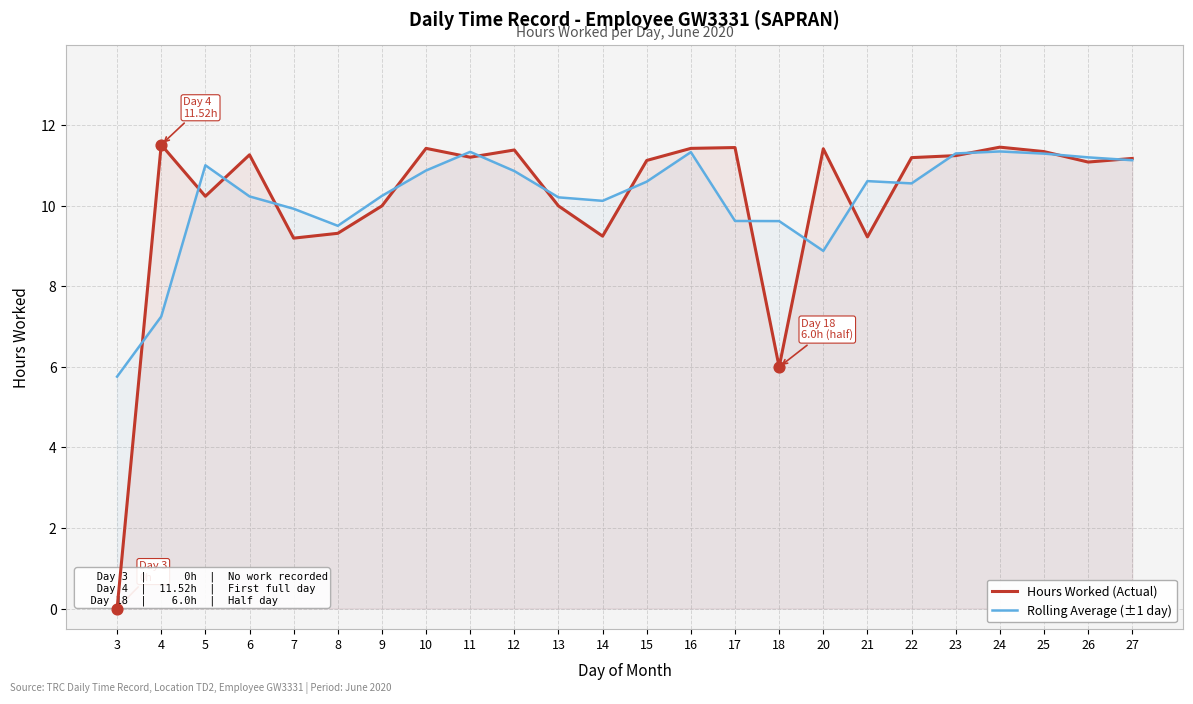

At how many categories does at least one series exceed 0?

24